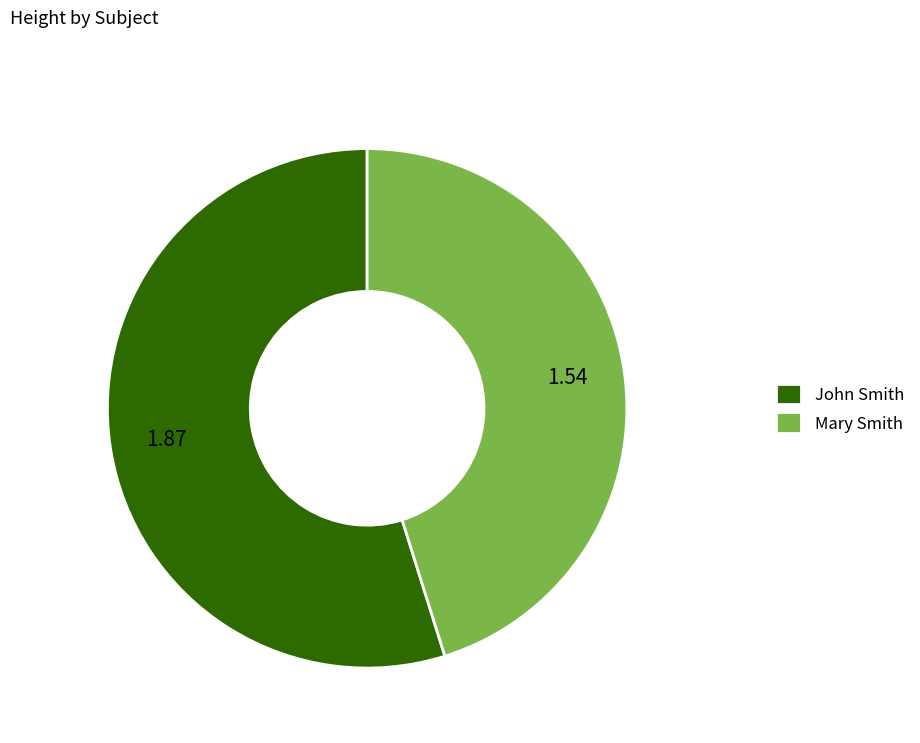

Do John Smith and Mary Smith together represent more than half of the pie?

Yes